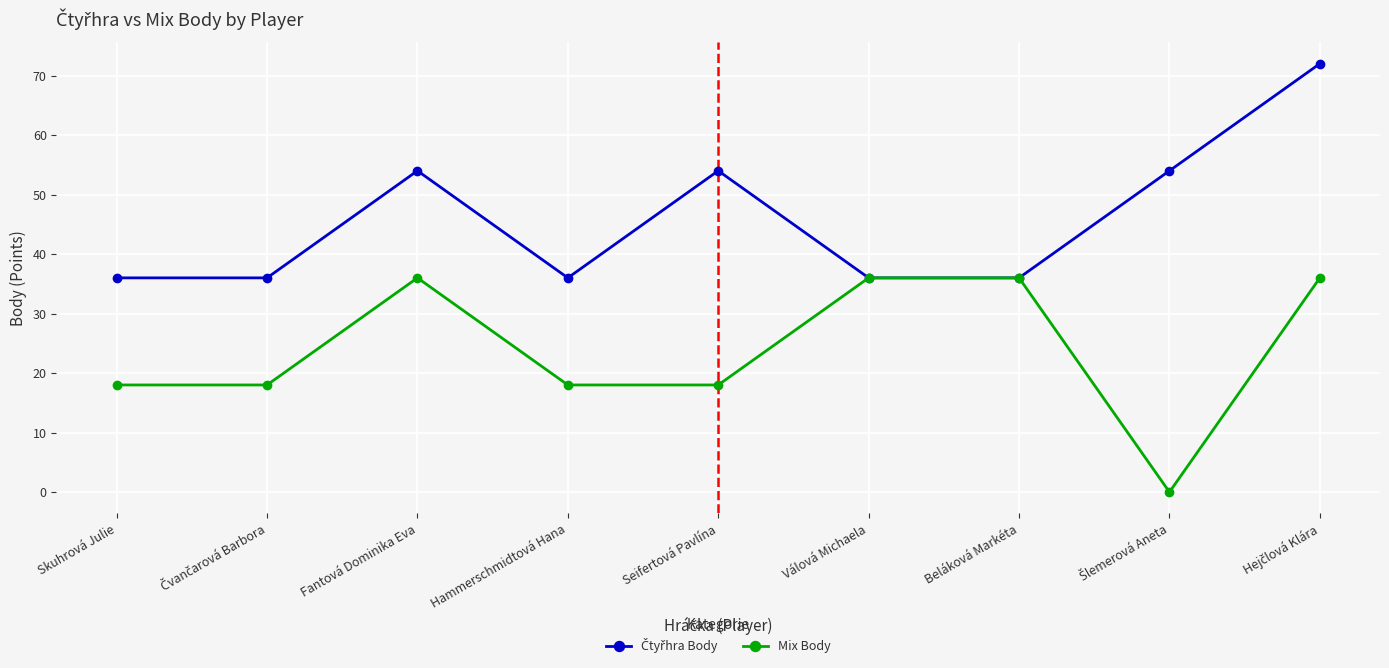

What is the label of the 5th point from the left?

Seifertová Pavlína